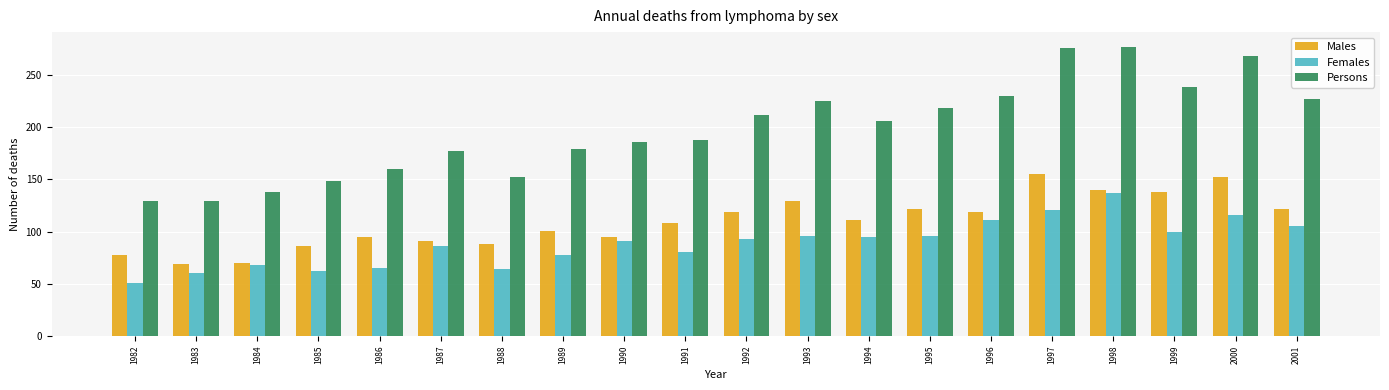

How many bars are there in total?

60